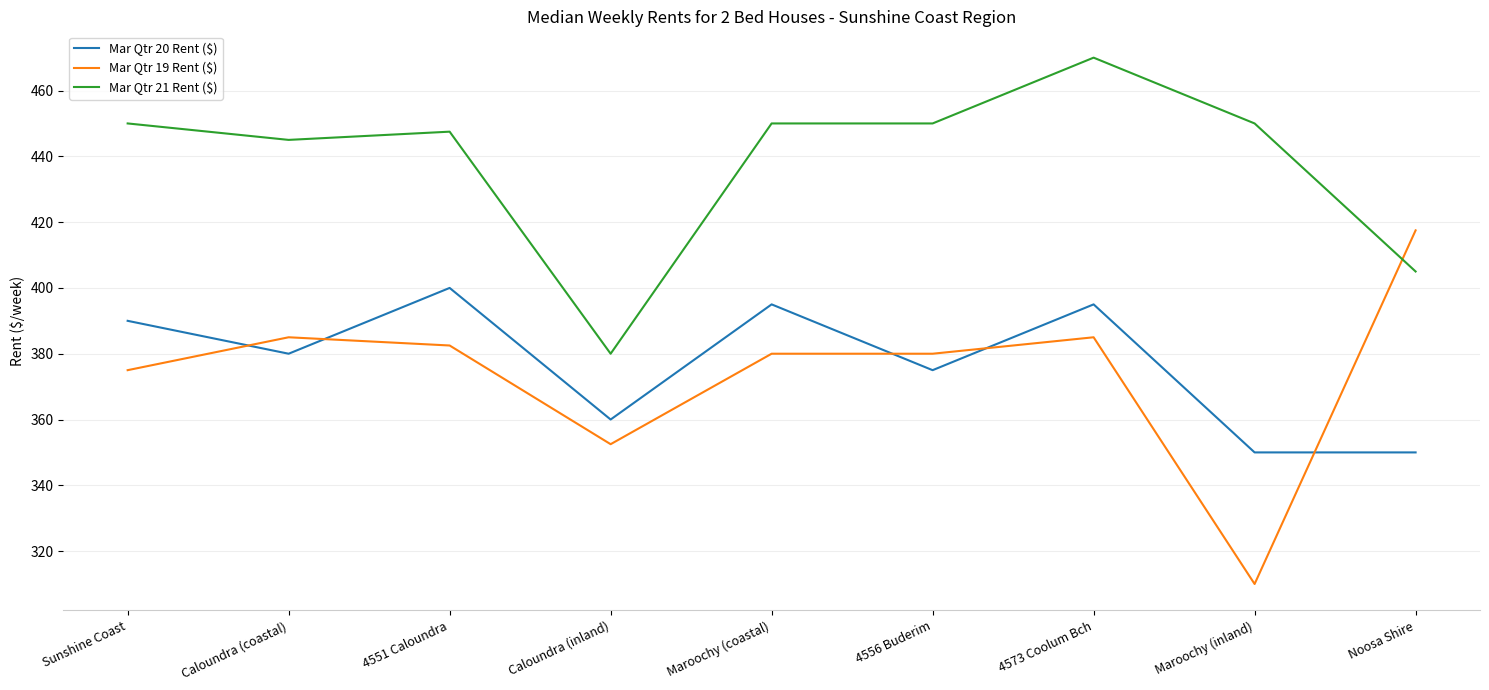

How many times do Mar Qtr 21 Rent ($) and Mar Qtr 19 Rent ($) cross each other?

1